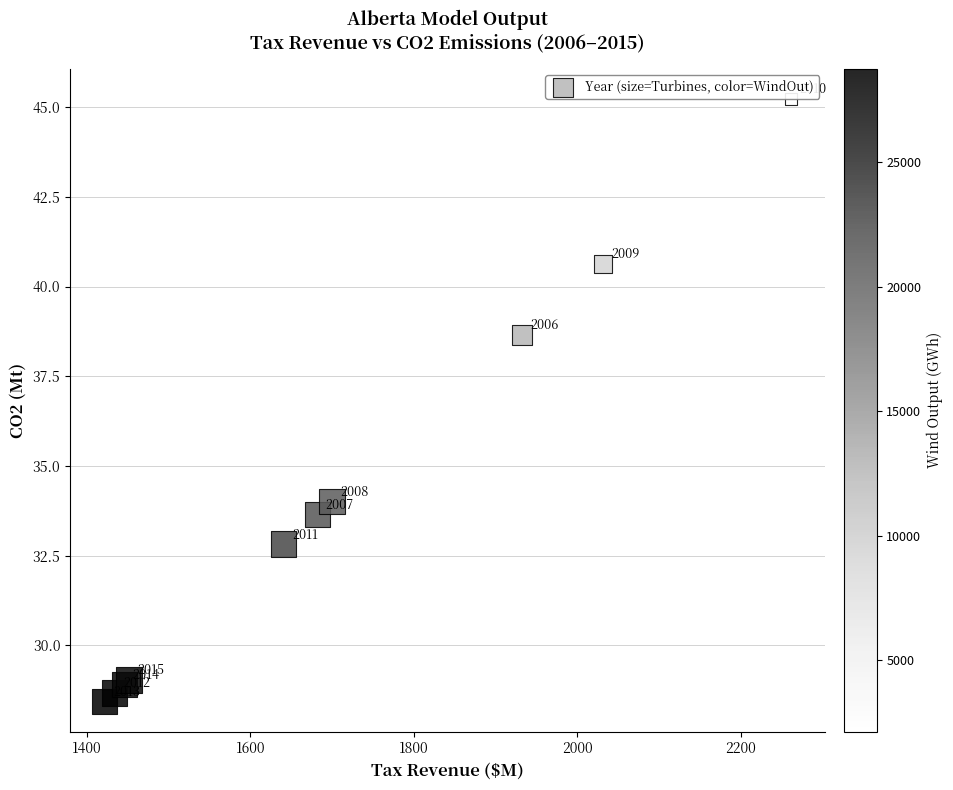

What Y value in the scatter plot is closest to 36?

34.0